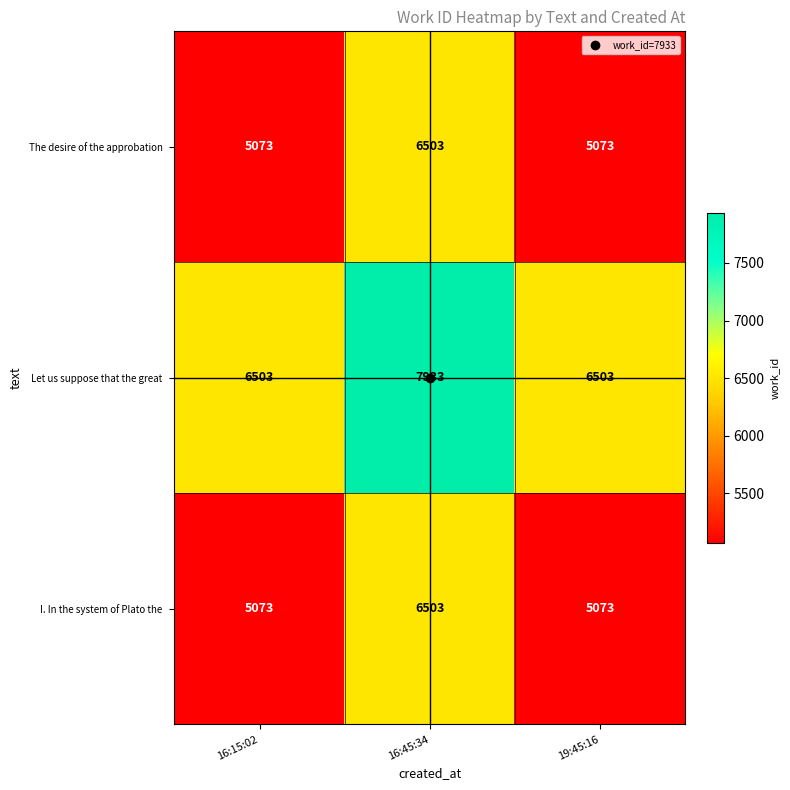

What is the spread (max minus min) of values at 19:45:16?

1430